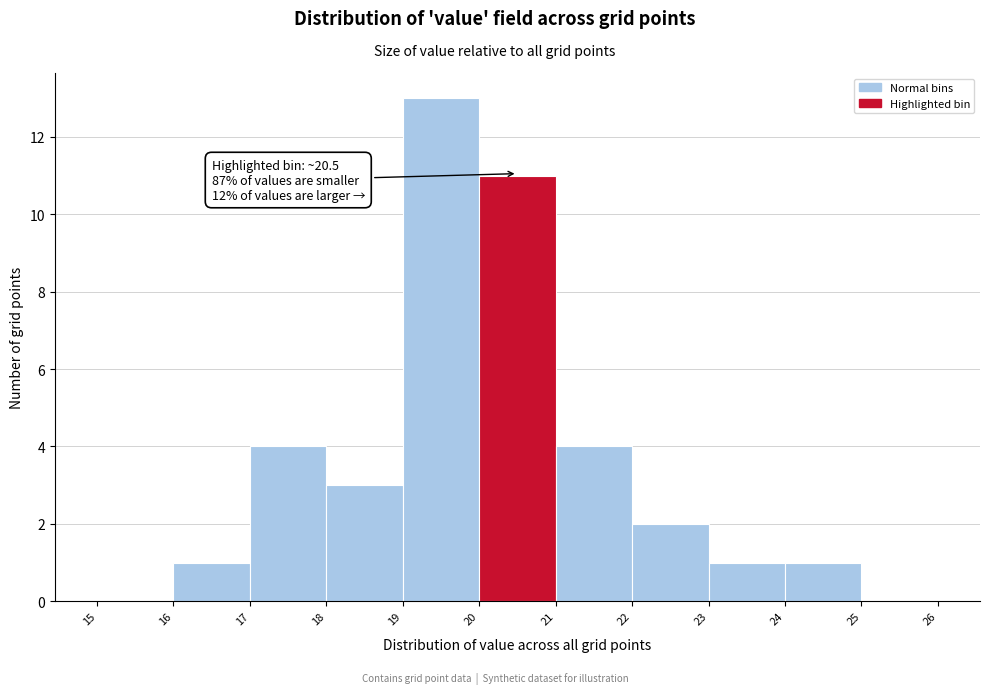

Which range on the x-axis has the tallest bar?

19 to 20